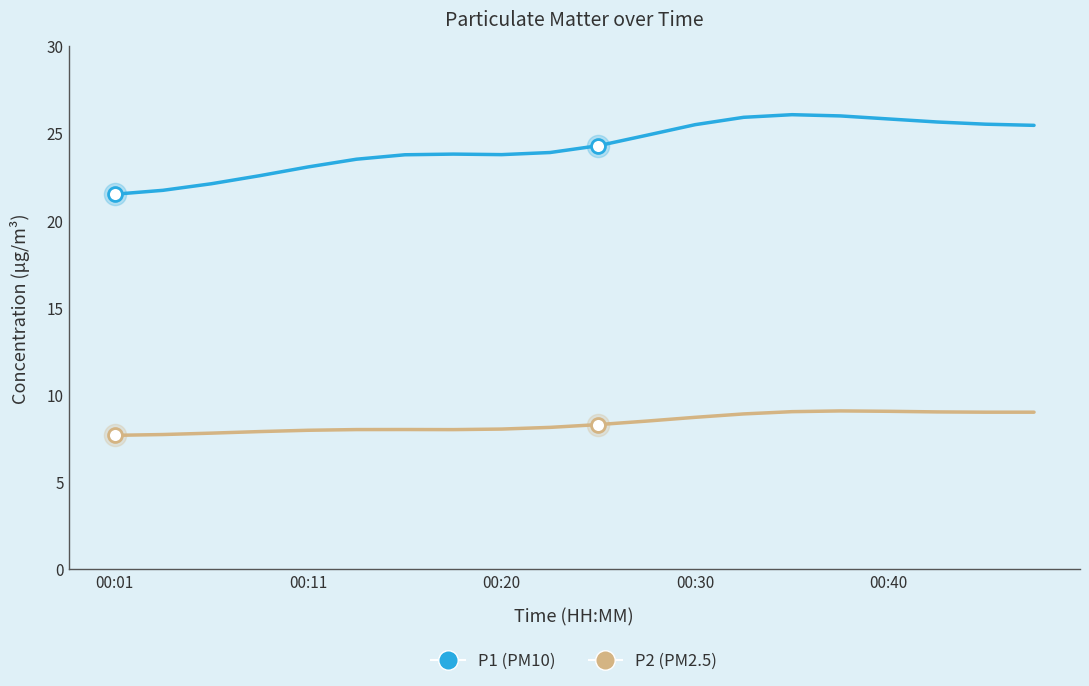

List the series in order of their overall mean, highest first.

P1 (PM10), P2 (PM2.5)